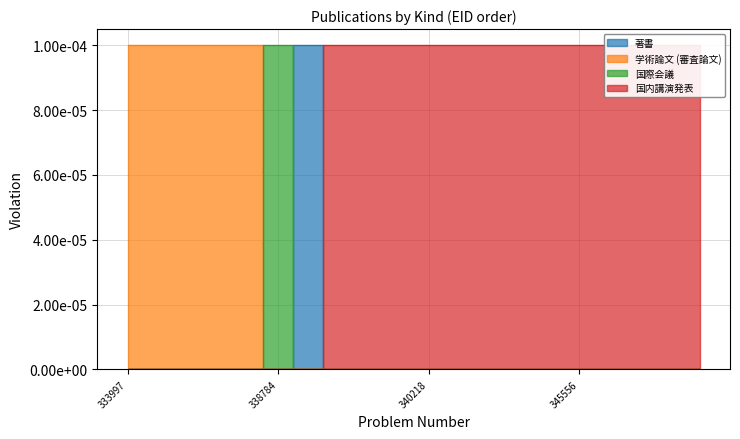

Which category has the lowest value across all series?

333997